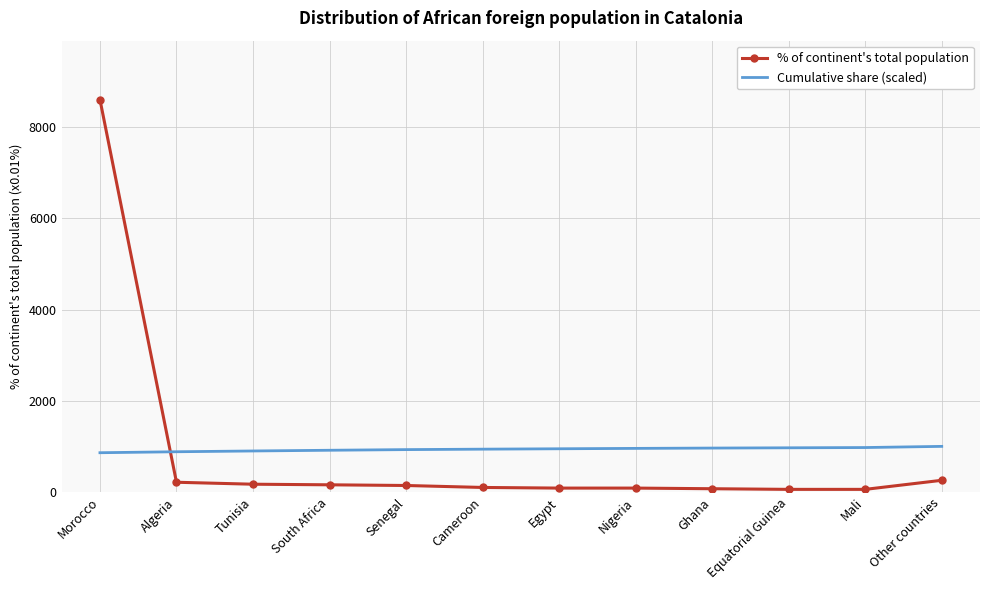

List the series in order of their overall mean, highest first.

Cumulative share (scaled), % of continent's total population